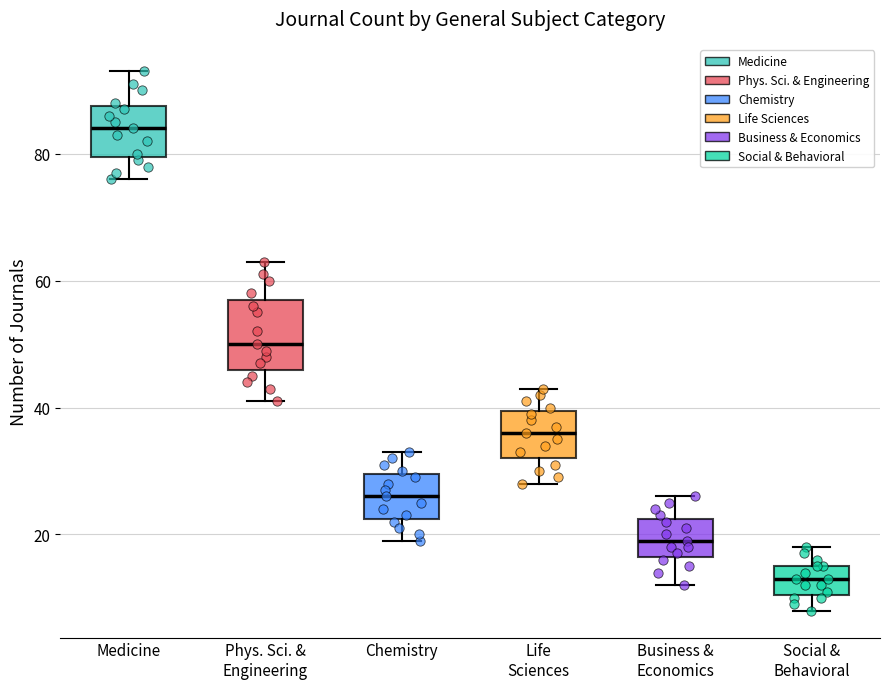

Where does the median line of the box for Chemistry sit on the y-axis? The values are not printed on the chart, so give them approximately, as read against the axis.

26